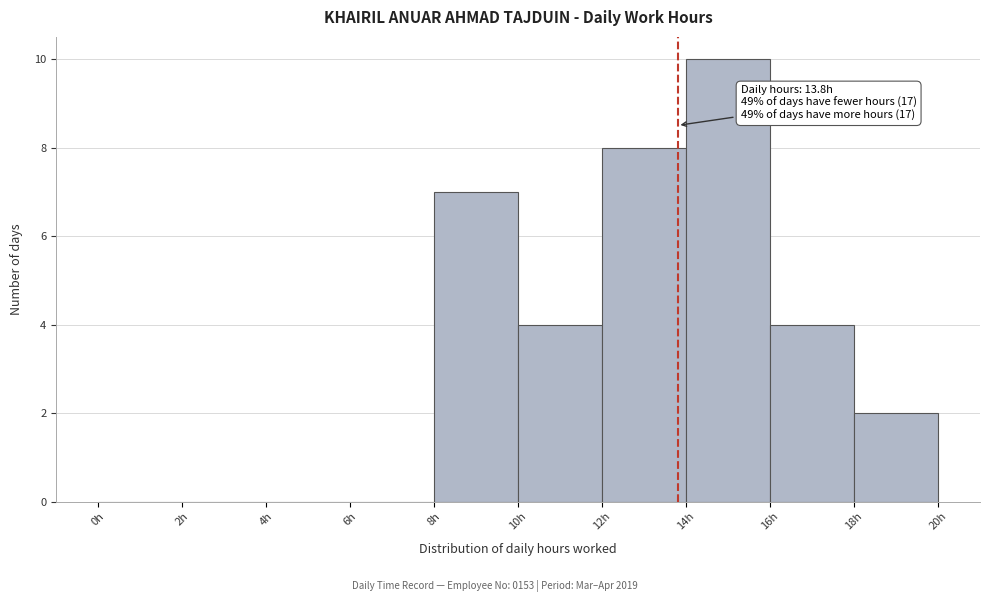

Which range on the x-axis has the tallest bar?

14 to 16